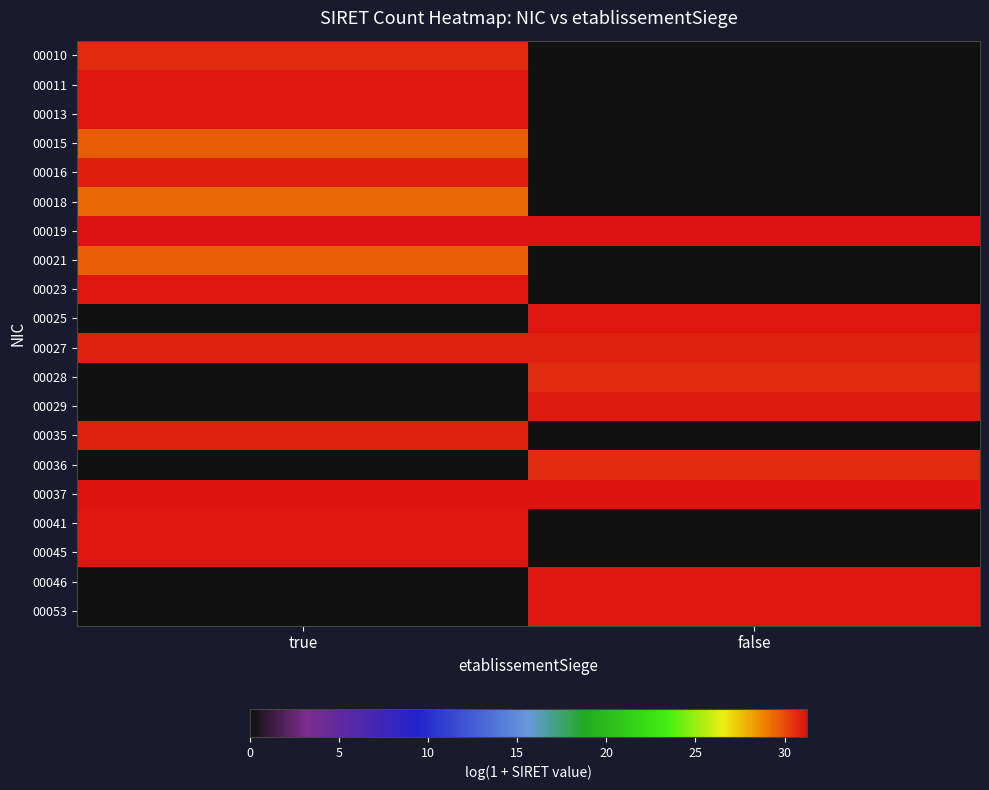

At which category does the chart reach its peak across all series?

false